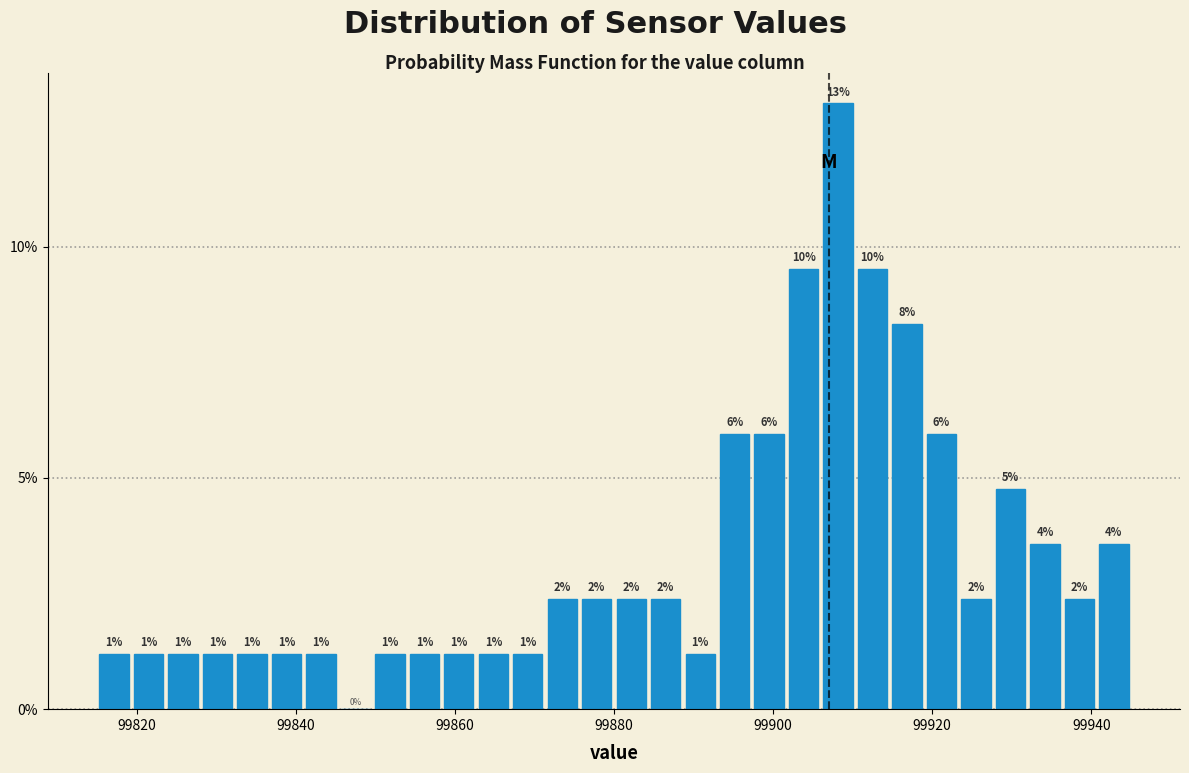

Around what value on the x-axis is the tallest bar? Give the approximate position of its centre, as read against the axis.

99908